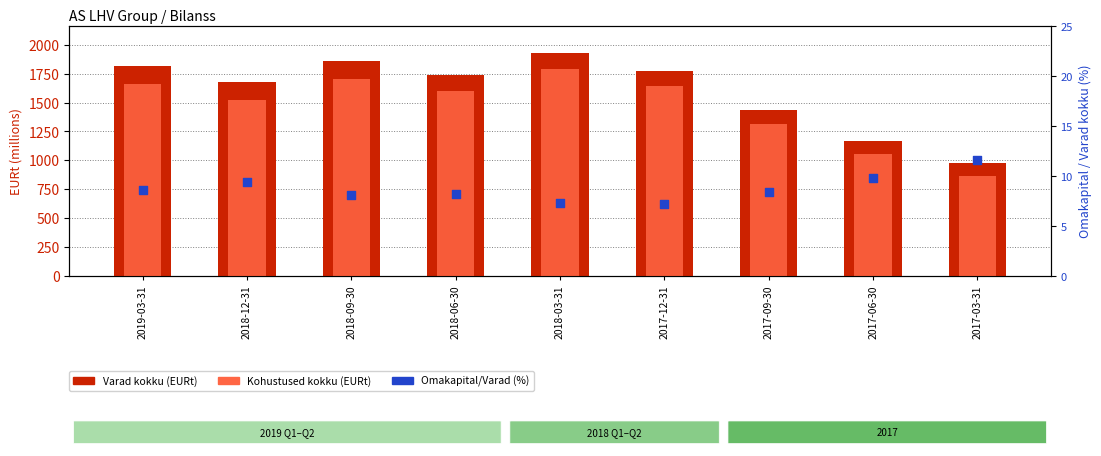

What is the total value across all series at 2017-09-30?

2757.9